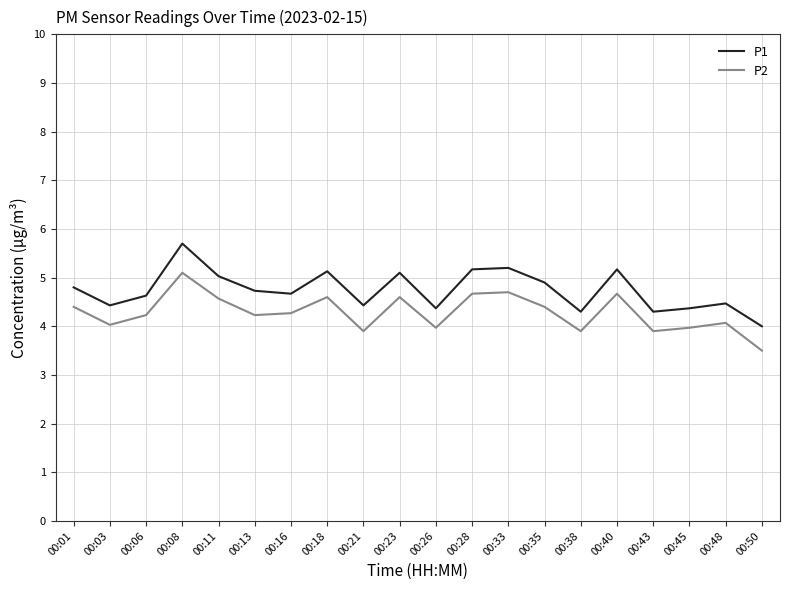

Is this an area chart (filled region under the line)?

No